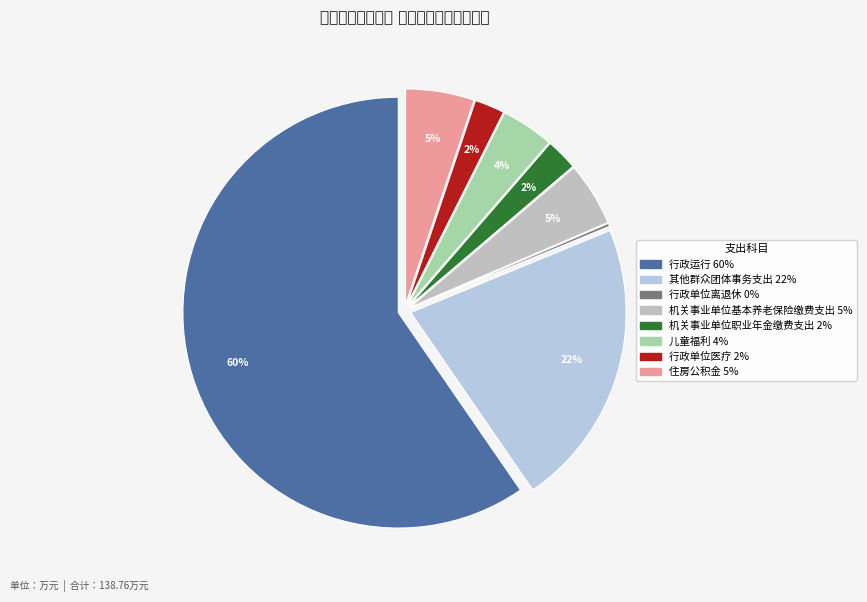

What percentage is NOT represented by 儿童福利?

96.0%